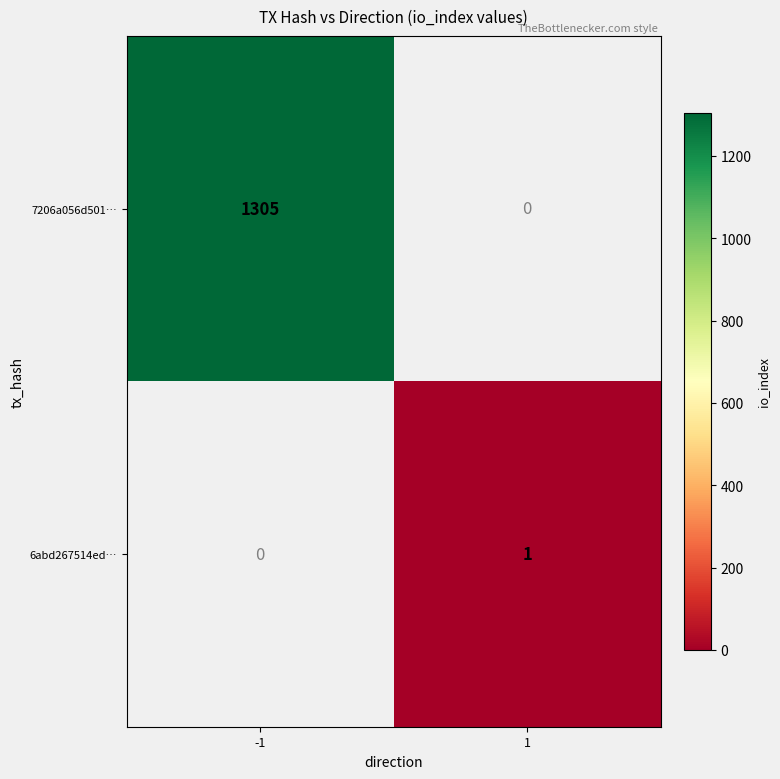

What is the smallest value displayed?

1.0